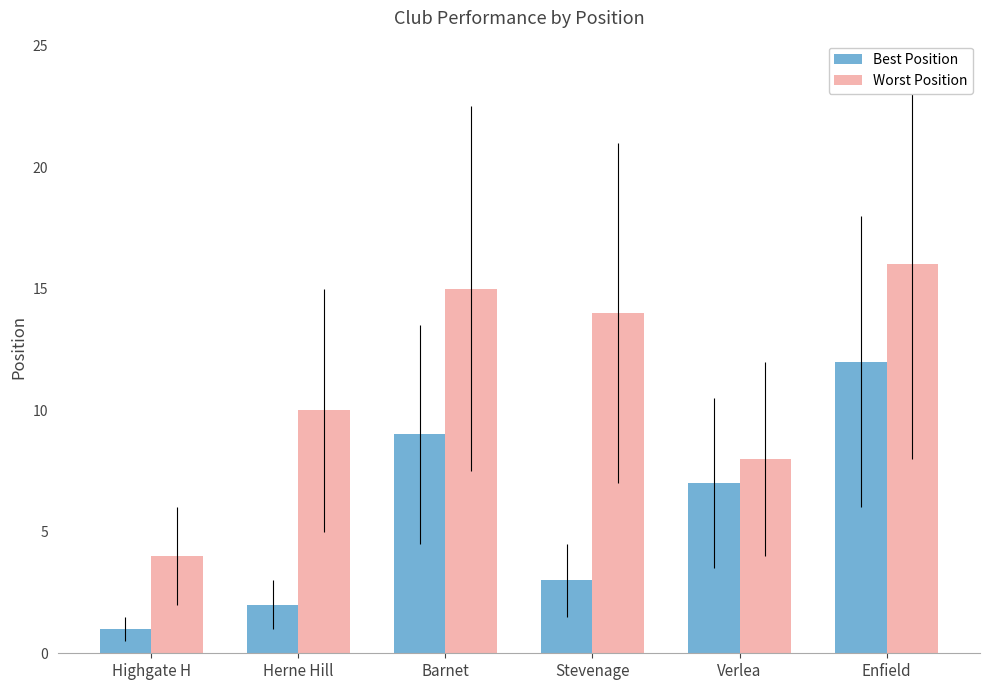

What is the maximum value for Worst Position?

16